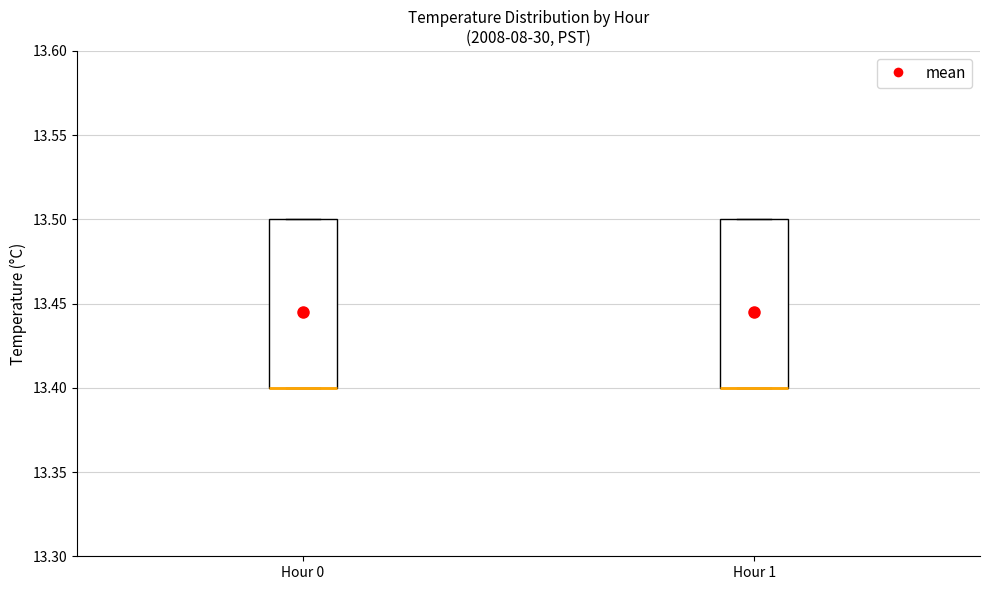

Reading left to right, read every box against the y-axis: the position of its median line, the range the box covers, and the ends of its whiskers. The values are not printed on the chart, so give them approximately, as read against the axis.

Hour 0: median 13.4 (drawn on the box's lower edge), box 13.4 to 13.5, whiskers 13.4 to 13.5
Hour 1: median 13.4 (drawn on the box's lower edge), box 13.4 to 13.5, whiskers 13.4 to 13.5